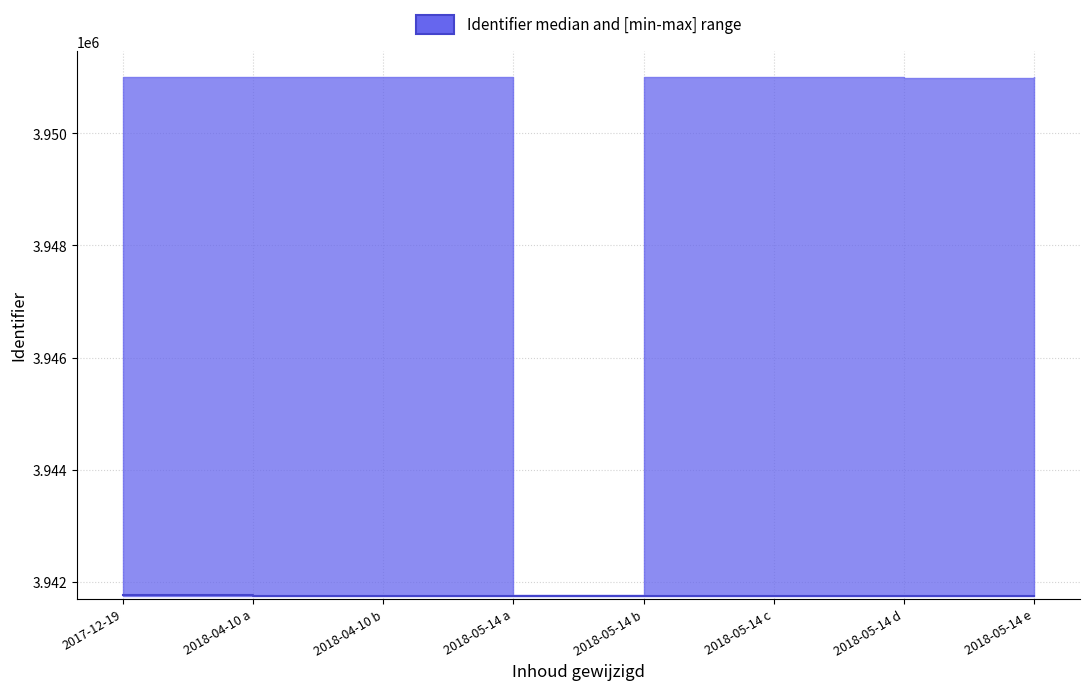

What is the value of the 8th point from the left?

3941749